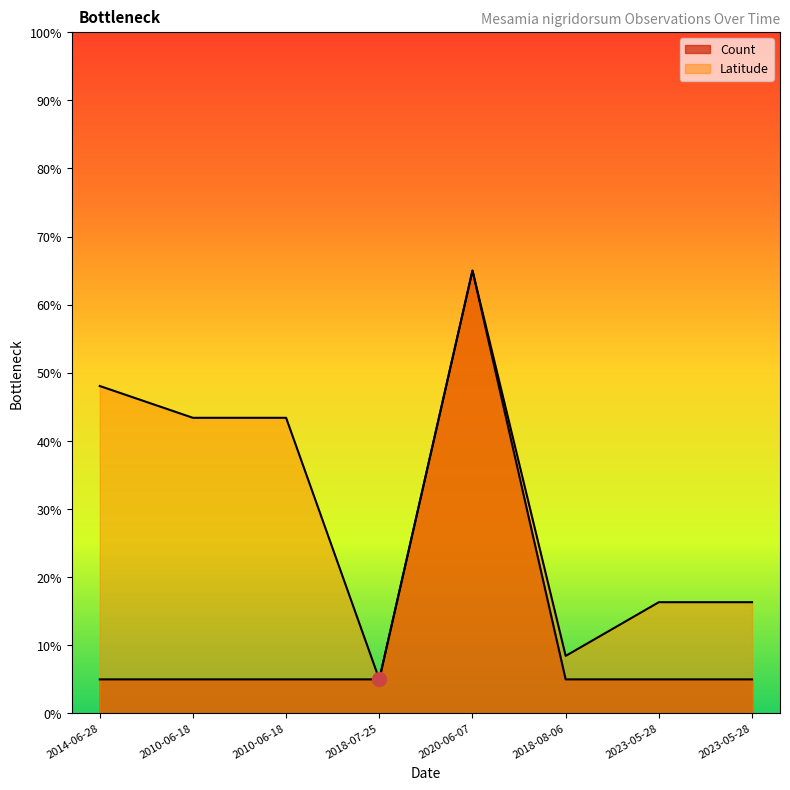

What is the sum of the Count values at 2018-08-06 and 2018-07-25?

10.0